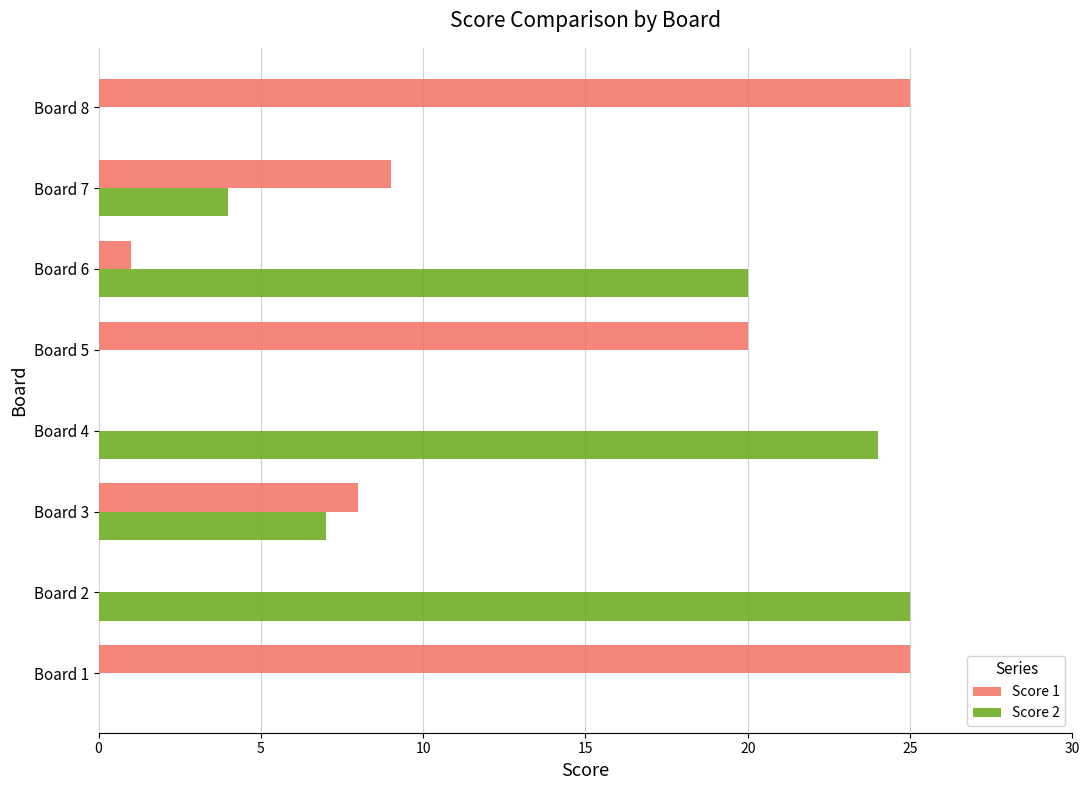

What is the total value across all series at Board 2?

25